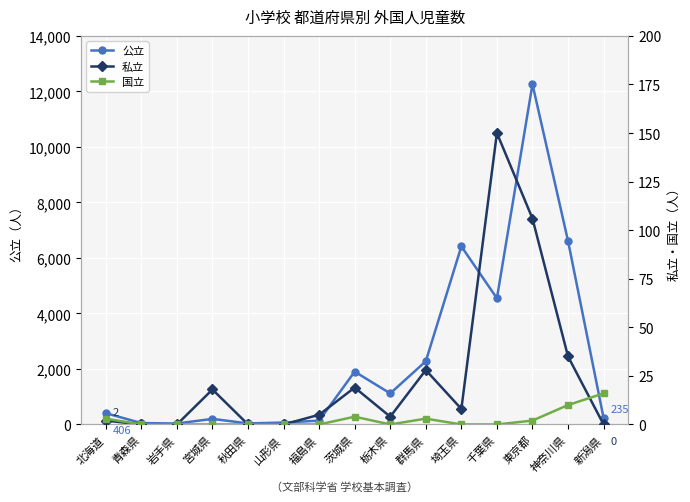

Where does the 公立 series first go above 406?

茨城県